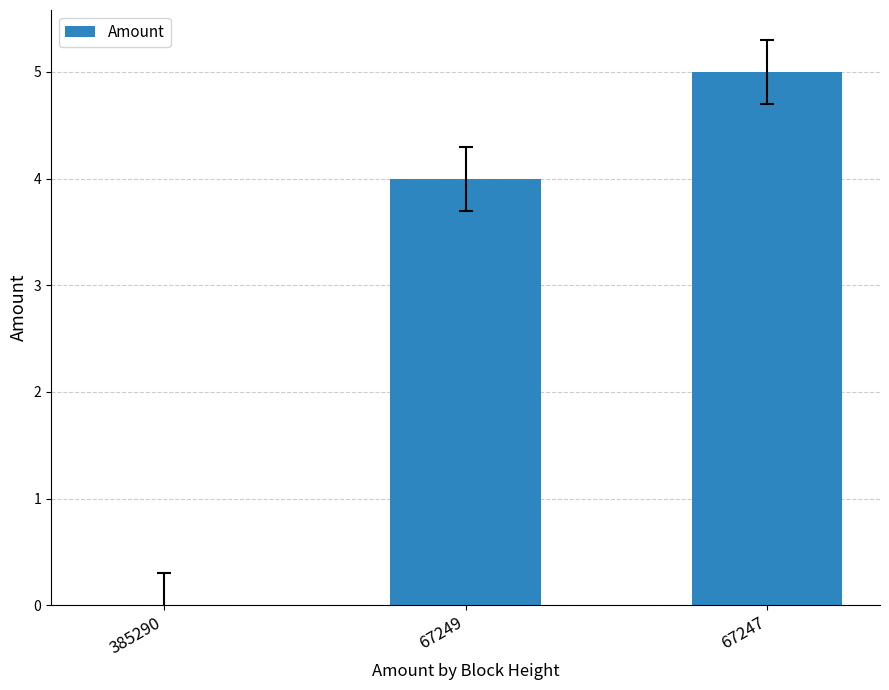

Which category has the highest value across all series?

67247